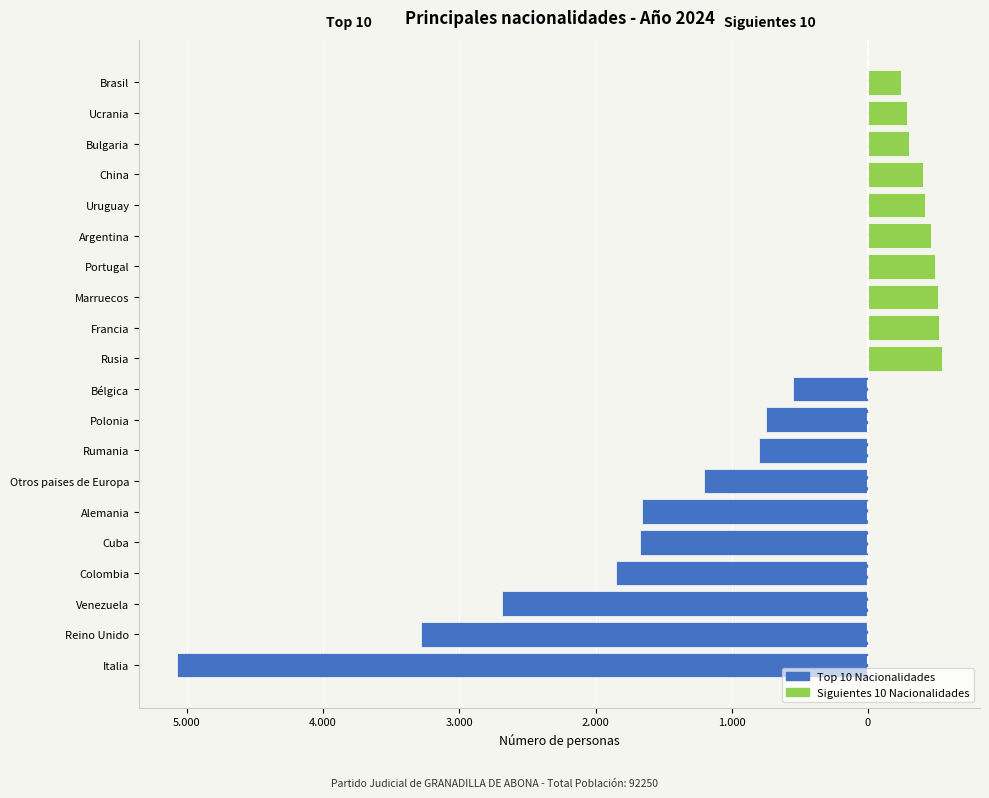

What is the sum of all Siguientes 10 Nacionalidades values?

4177